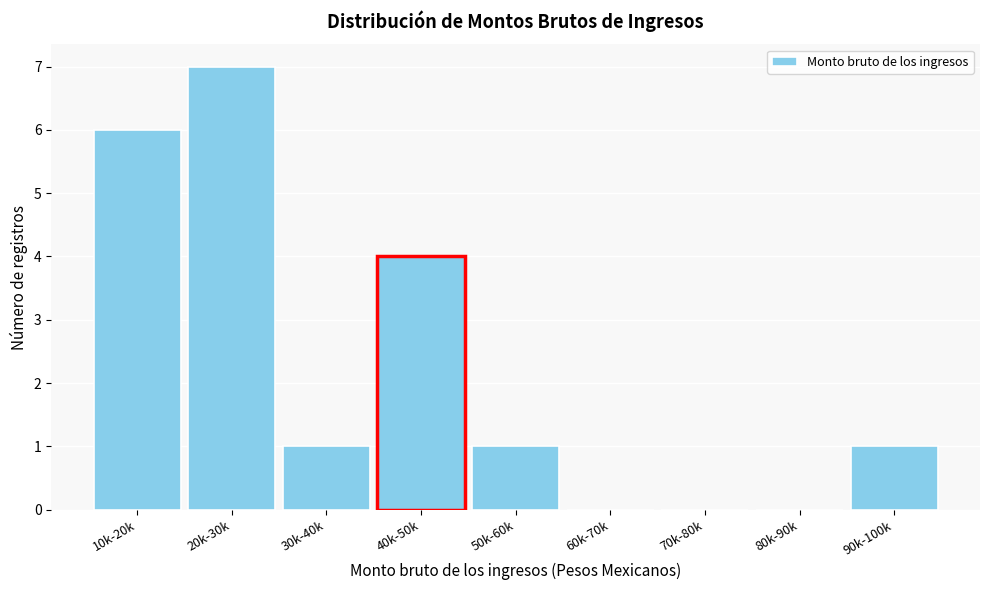

Reading left to right, transcribe all the data shown in this chart.

10k-20k=6	20k-30k=7	30k-40k=1	40k-50k=4	50k-60k=1	60k-70k=0	70k-80k=0	80k-90k=0	90k-100k=1